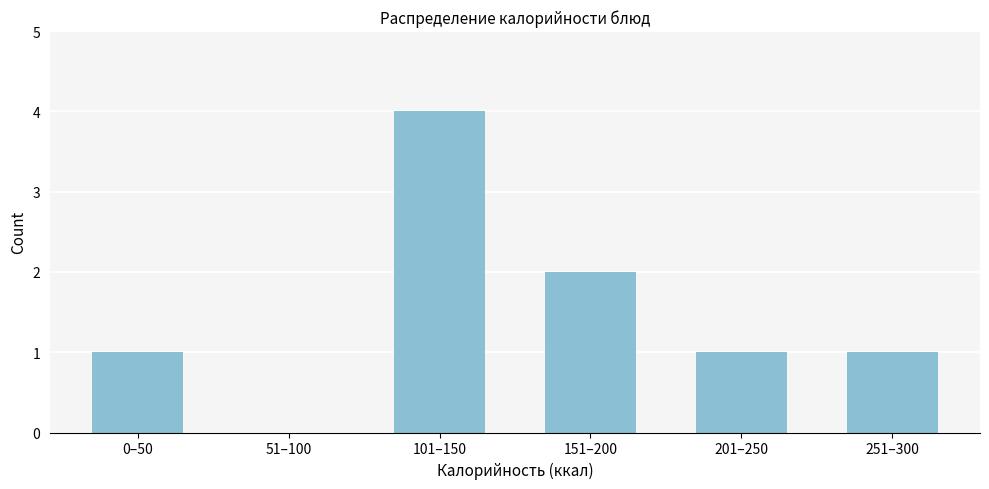

Reading left to right, what are all the values shown in this chart?

0–50=1	51–100=0	101–150=4	151–200=2	201–250=1	251–300=1